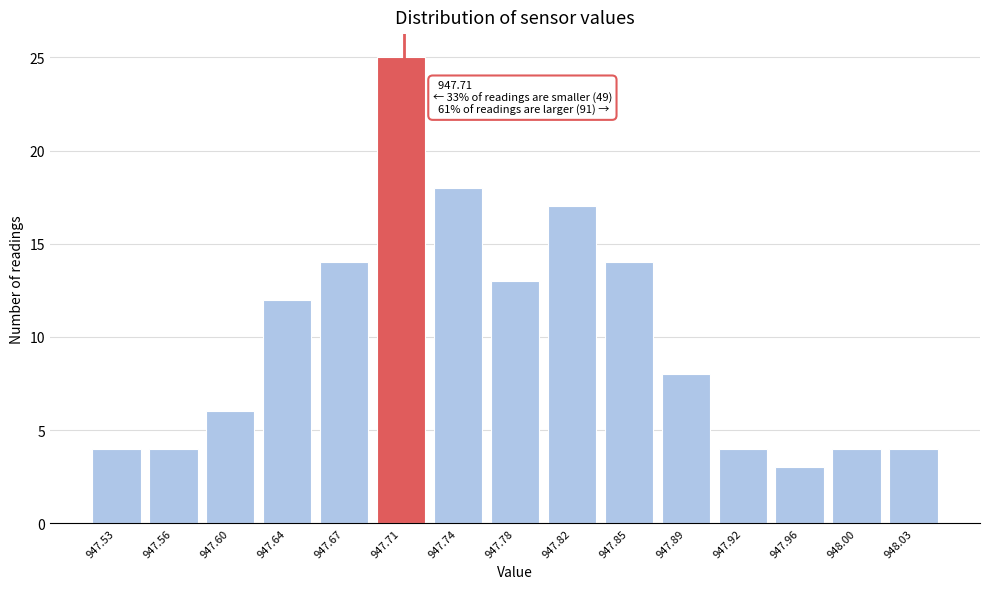

Which range on the x-axis has the tallest bar?

947.690 to 947.726